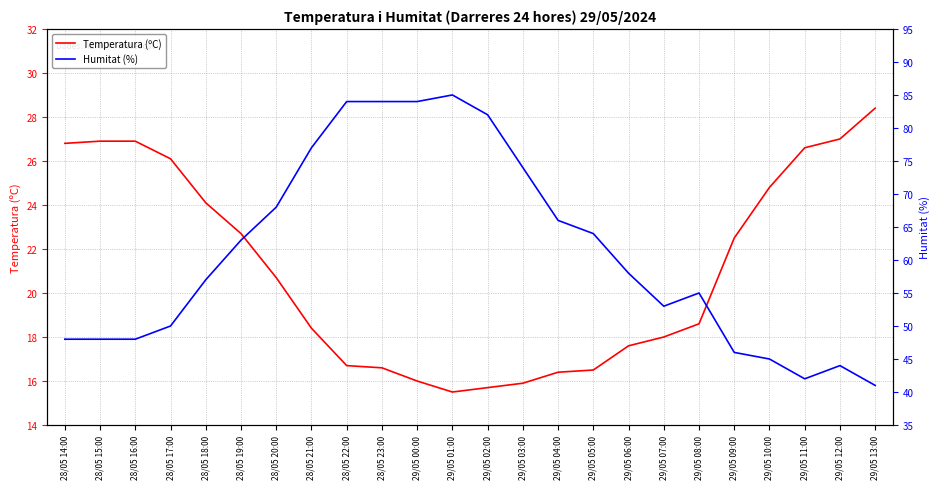

What is the sum of the Temperatura (ºC) values at 29/05 04:00 and 29/05 07:00?

34.4